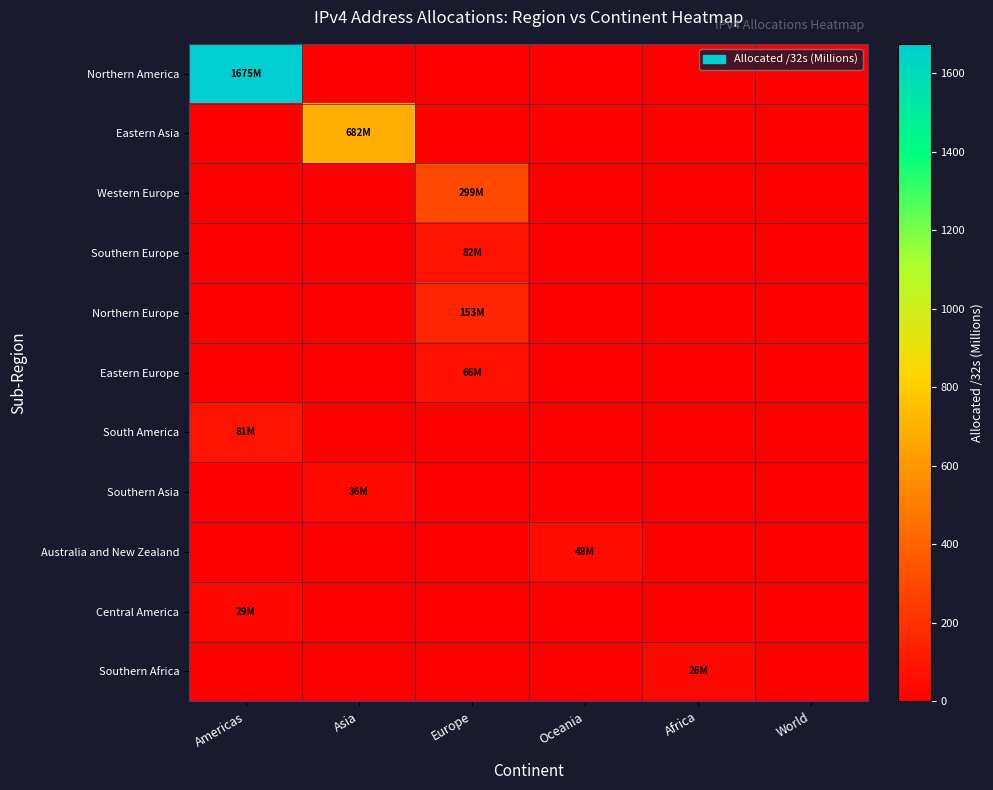

What is the total value across all series at Europe?

600.8